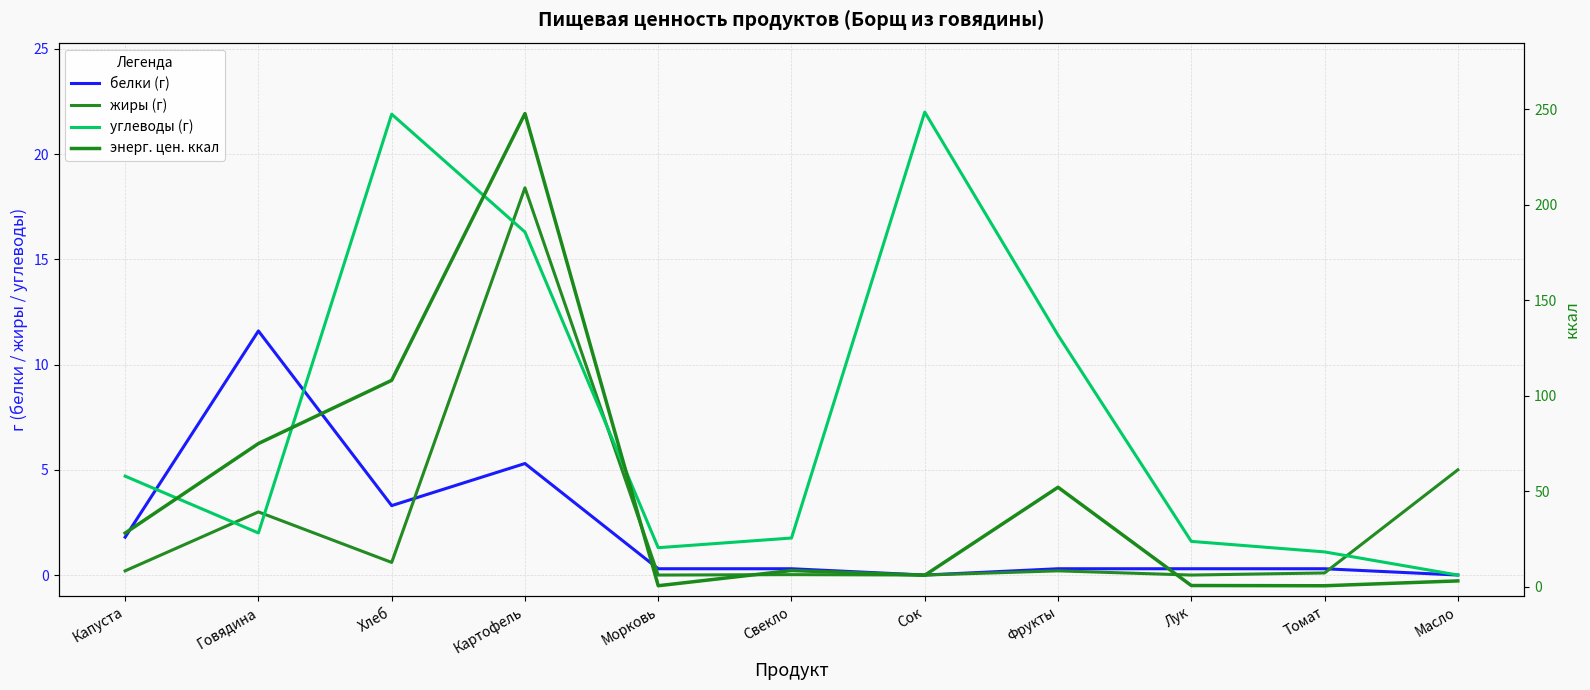

How many lines are shown in the chart?

4